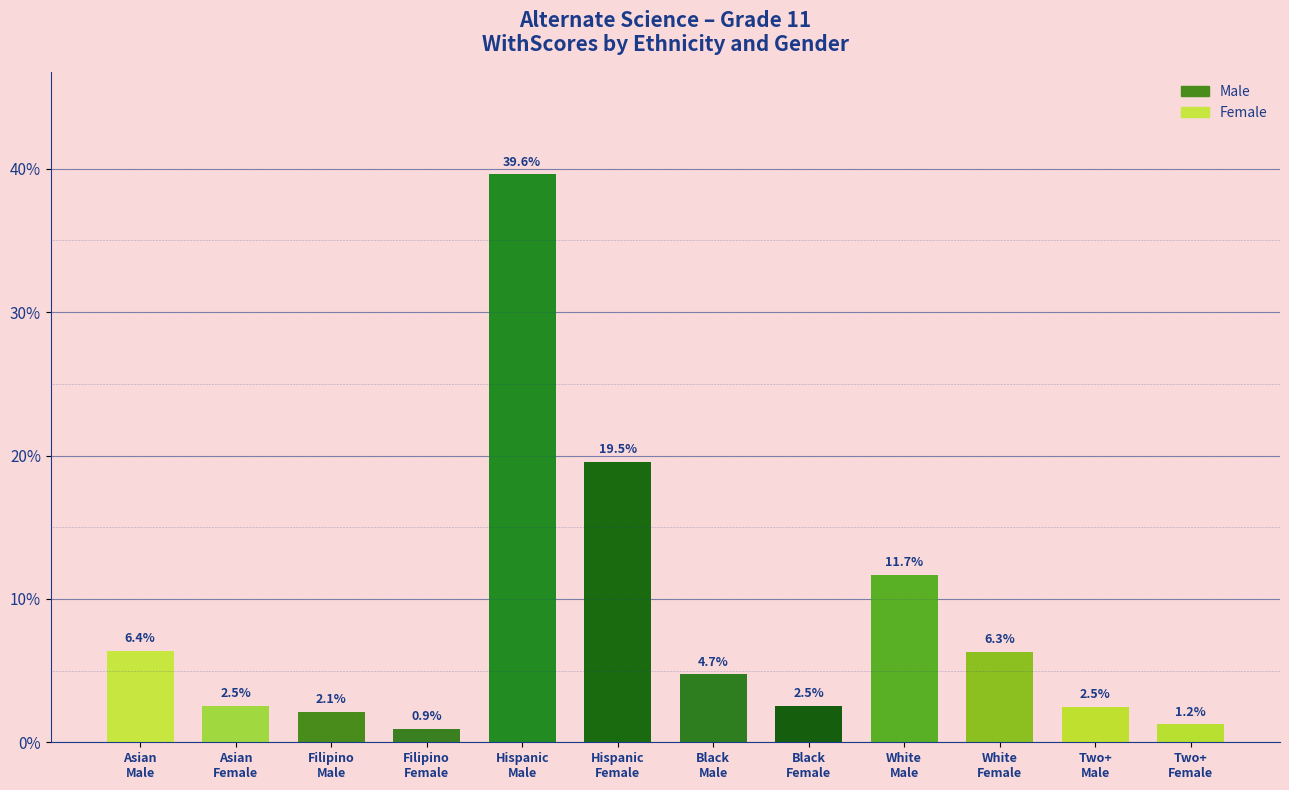

What is the label of the 9th bar from the right?

Filipino
Female